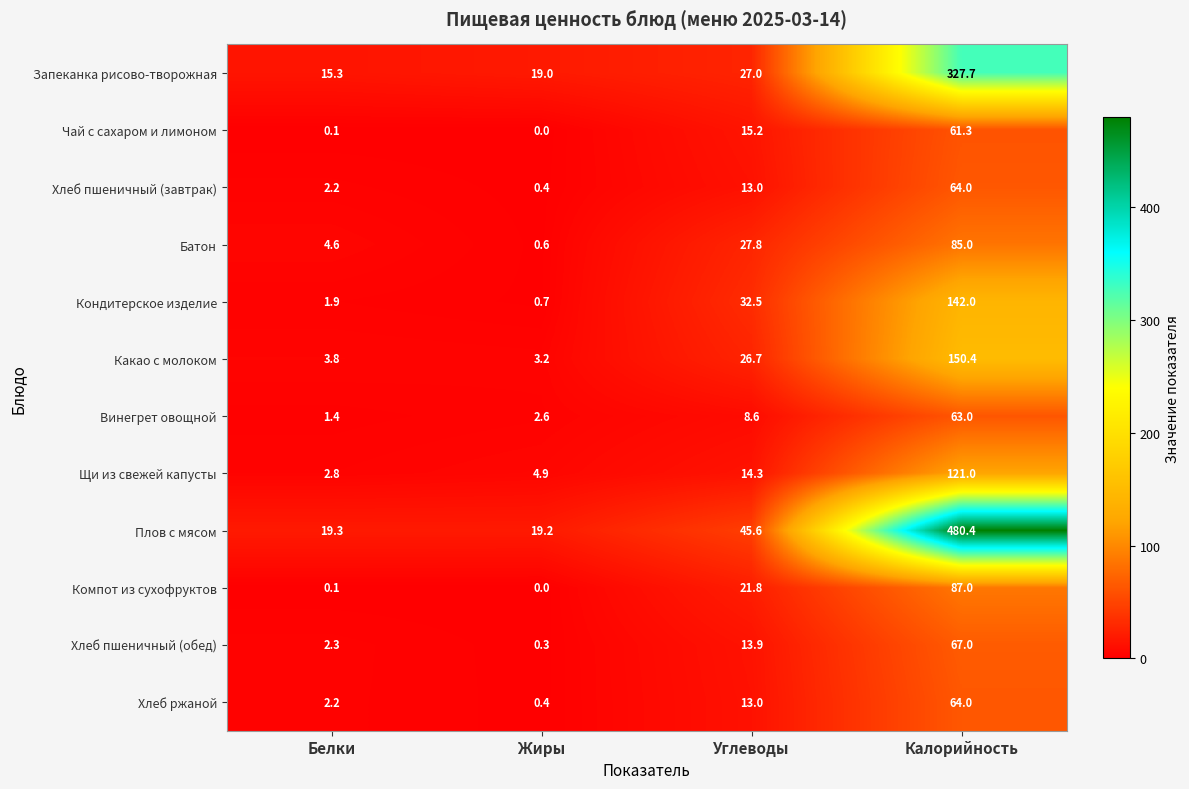

Between Белки and Калорийность, which series saw the biggest shift?

Плов с мясом